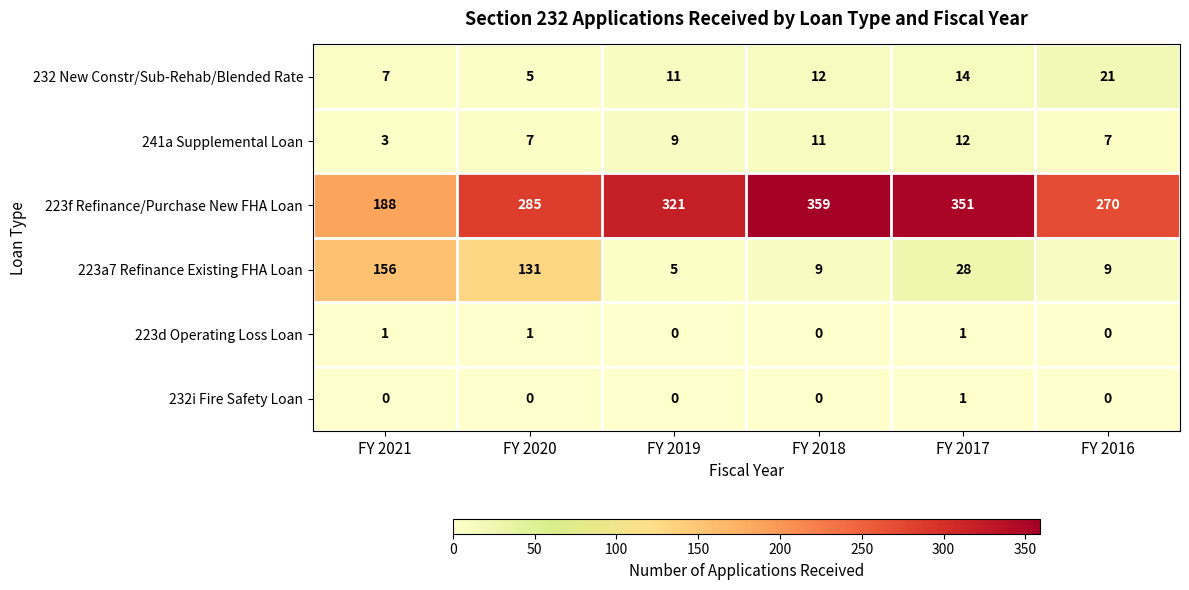

Rank the series at FY 2020 from lowest to highest value.

232i Fire Safety Loan, 223d Operating Loss Loan, 232 New Constr/Sub-Rehab/Blended Rate, 241a Supplemental Loan, 223a7 Refinance Existing FHA Loan, 223f Refinance/Purchase New FHA Loan